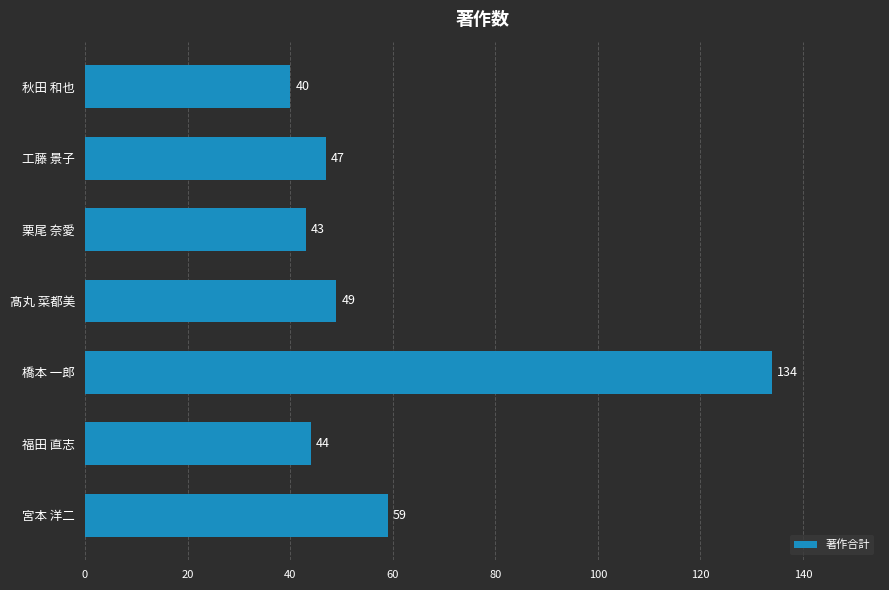

What is the sum of all values?

416